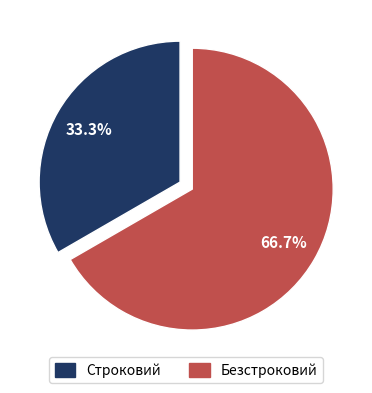

To the nearest percent, what percentage of the pie is Безстроковий?

67%